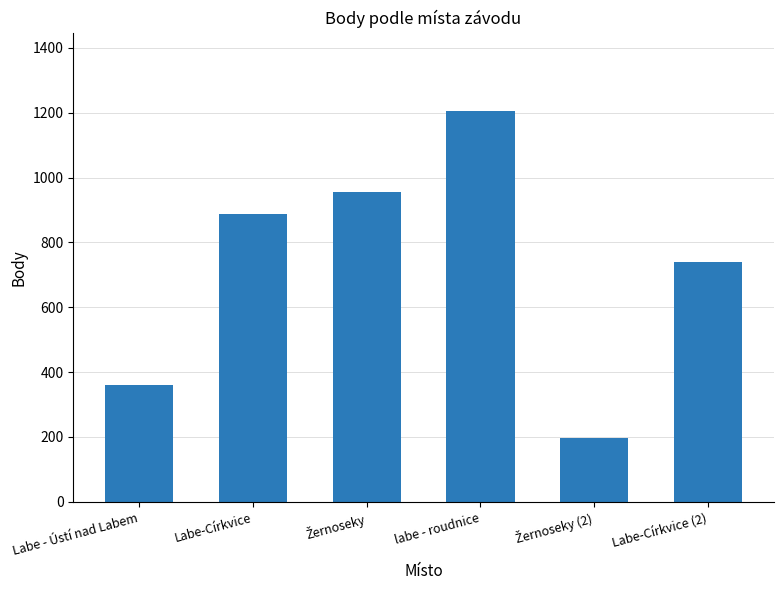

Does the chart contain stacked bars?

No